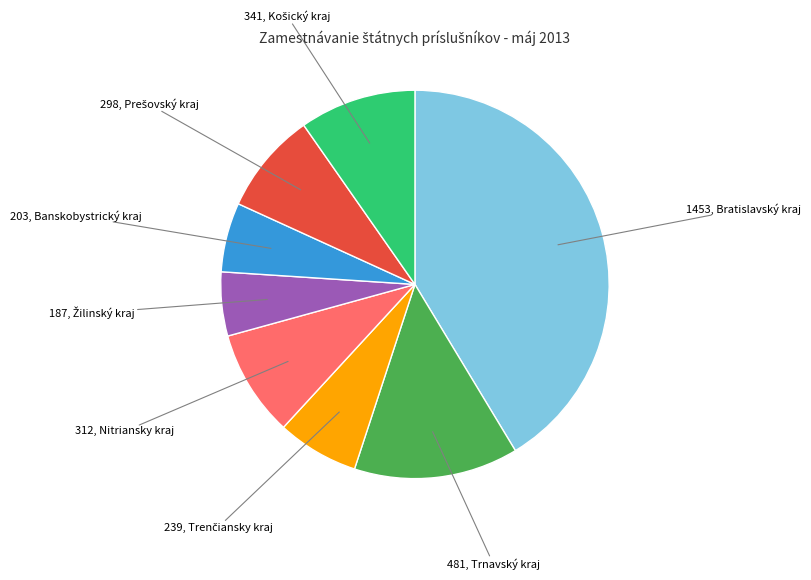

Does any single category account for the majority?

No